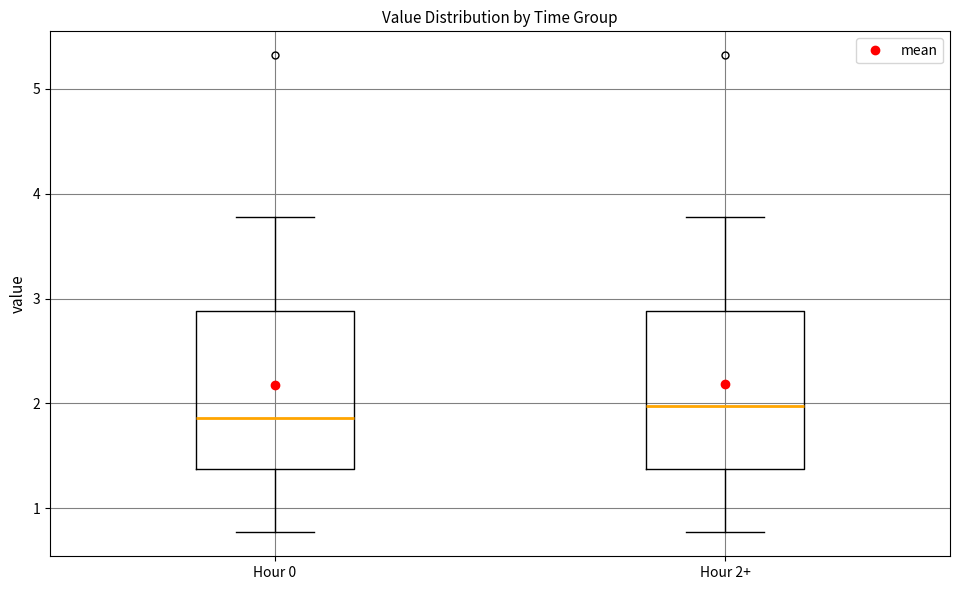

Reading left to right, transcribe this box plot: for each box, give where its median line is, the range the box spans, and where its two whiskers end, as read against the y-axis. The values are not printed on the chart, so give them approximately, as read against the axis.

Hour 0: median 1.9, box 1.4 to 2.9, whiskers 0.8 to 3.8
Hour 2+: median 2.0, box 1.4 to 2.9, whiskers 0.8 to 3.8